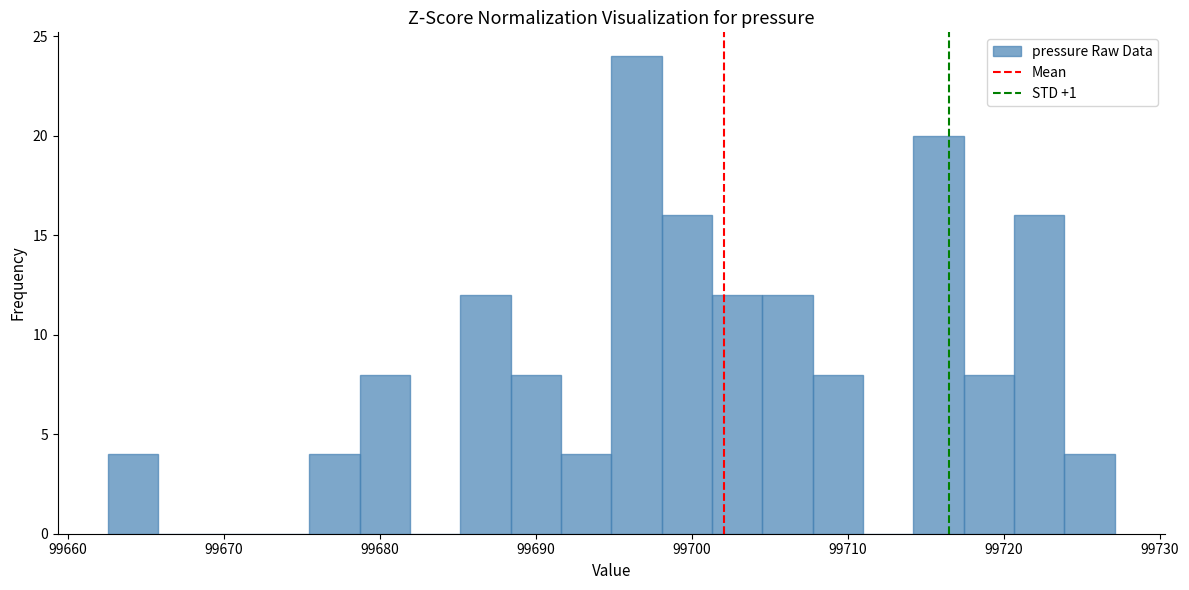

Read against the x-axis, roughly where is the centre of the tallest bar?

99696